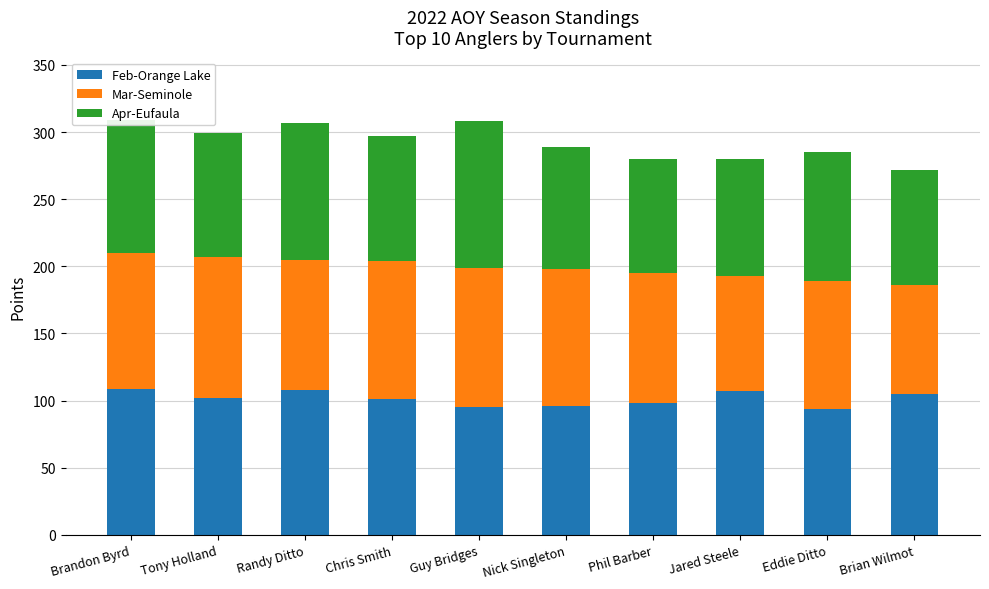

What is the highest value of the Feb-Orange Lake series?

109